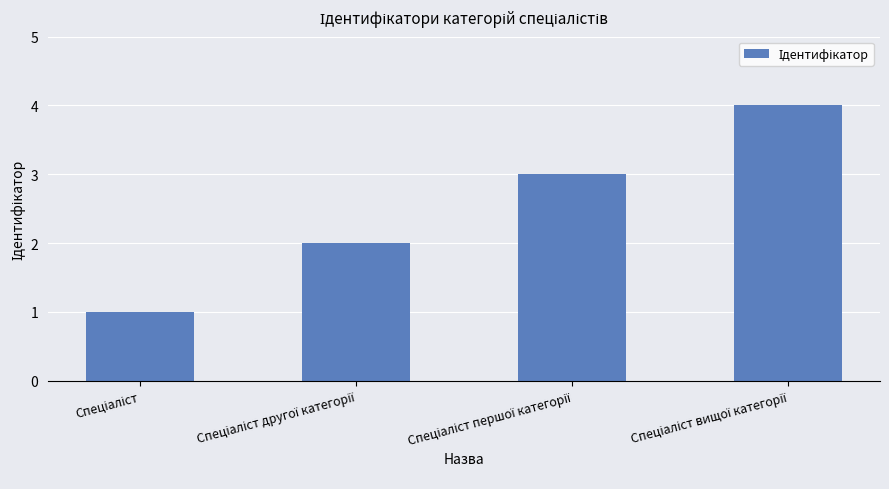

What is the difference between the maximum and minimum values?

3